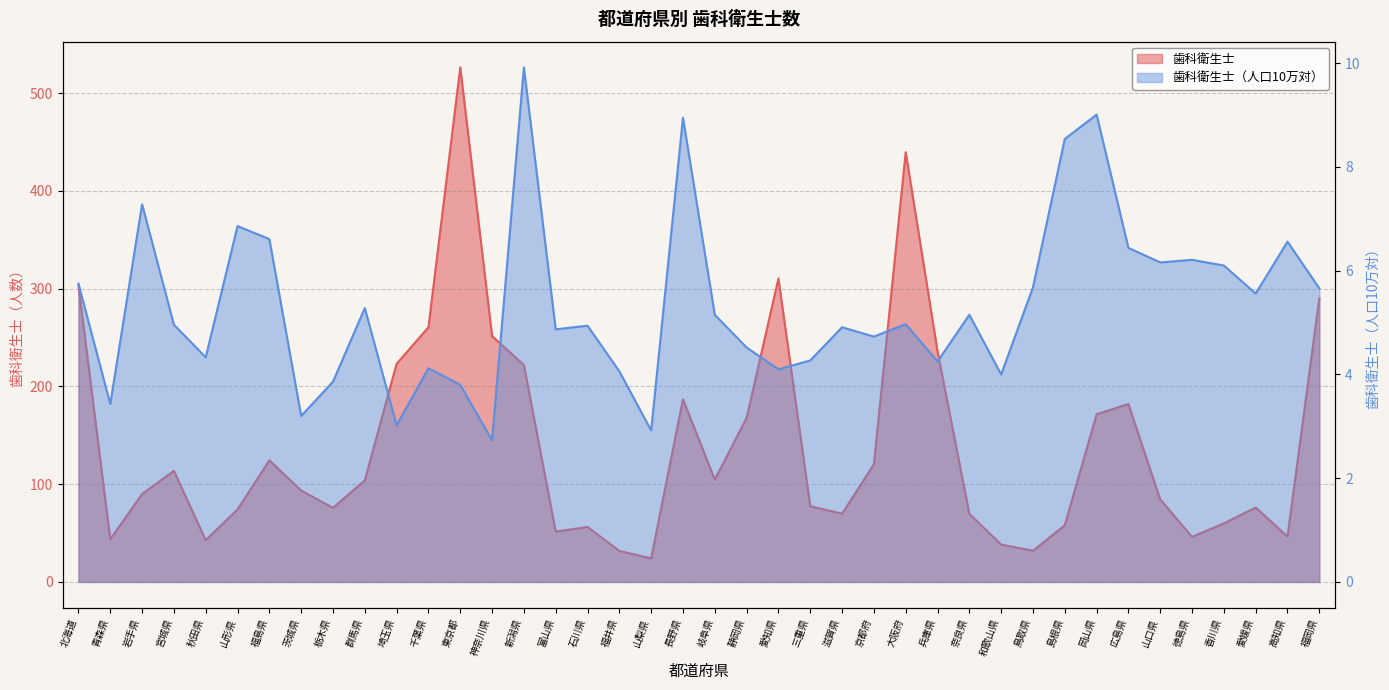

At which label is 歯科衛生士（人口10万対） closest to 6?

香川県